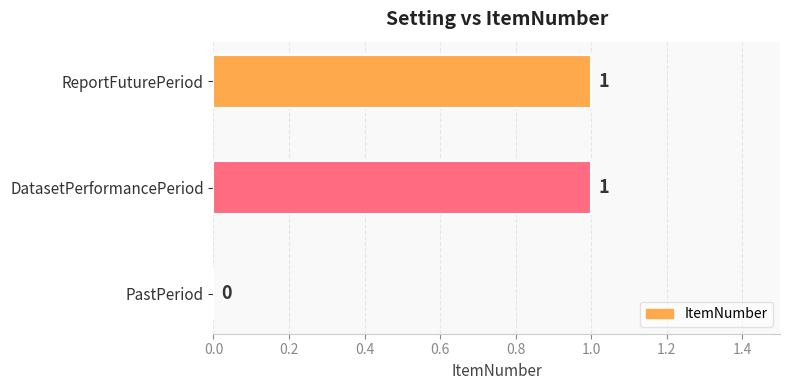

Reading bottom to top, transcribe all the data shown in this chart.

PastPeriod=0	DatasetPerformancePeriod=1	ReportFuturePeriod=1